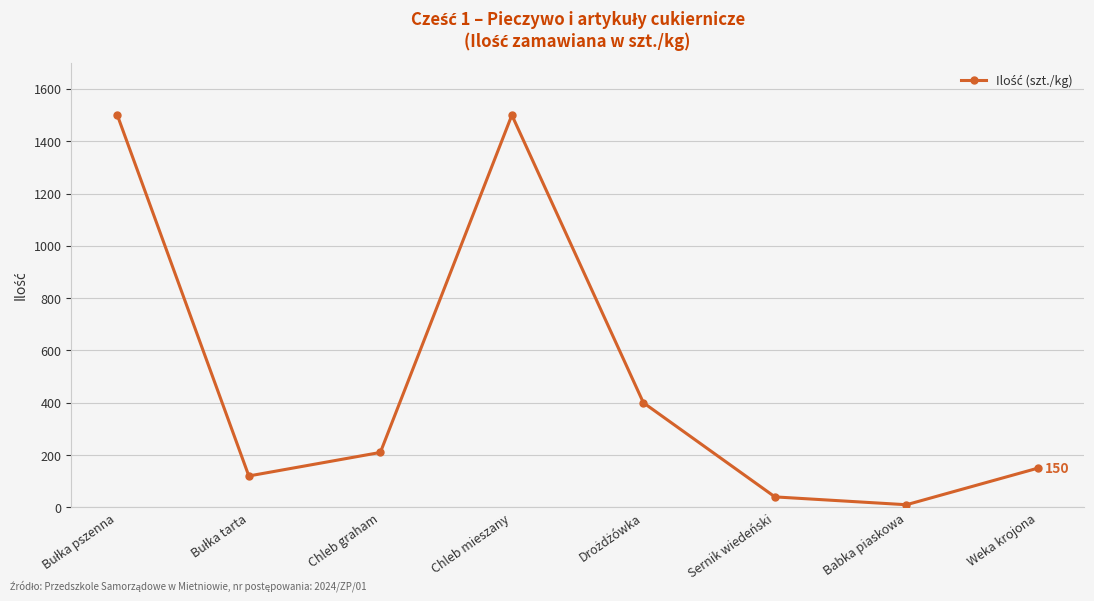

What is the sum of all values?

3930